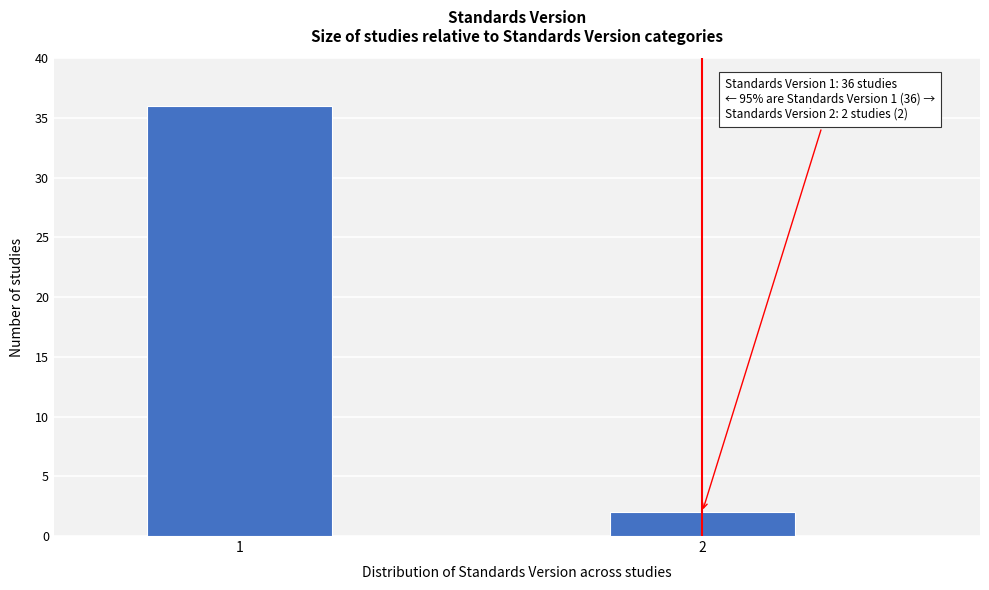

Reading left to right, extract all data points from this chart.

36	2